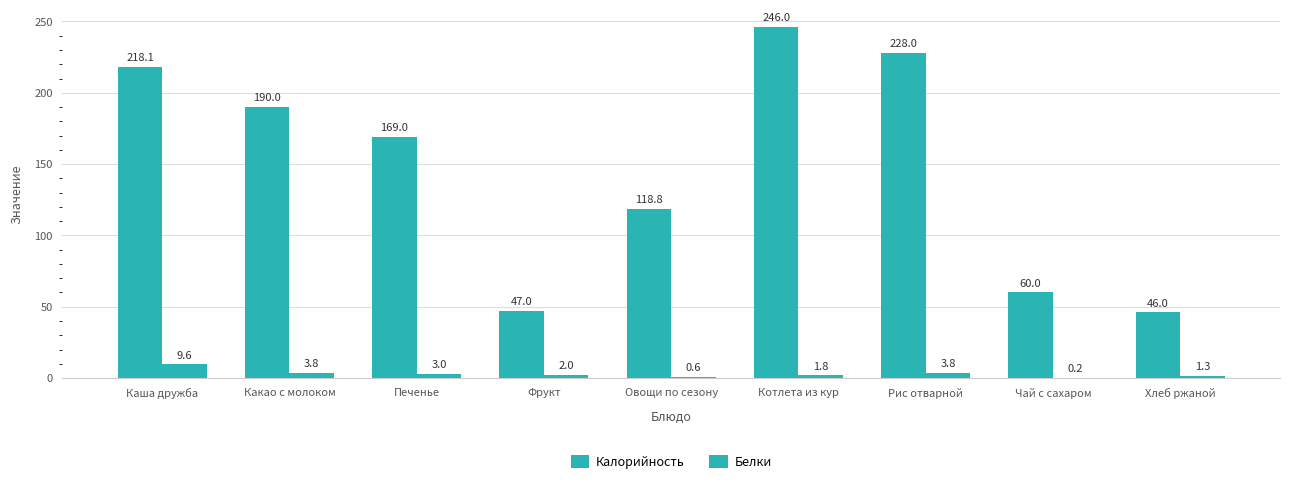

The value of Калорийность at Овощи по сезону is 192.5. True or false?

False